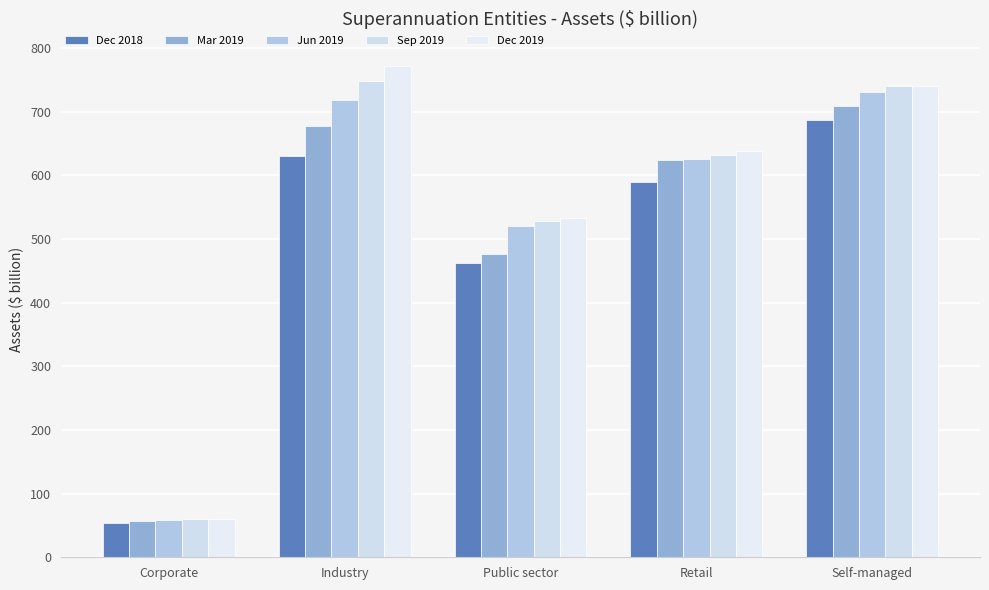

What is the average value of the Mar 2019 series?

508.5